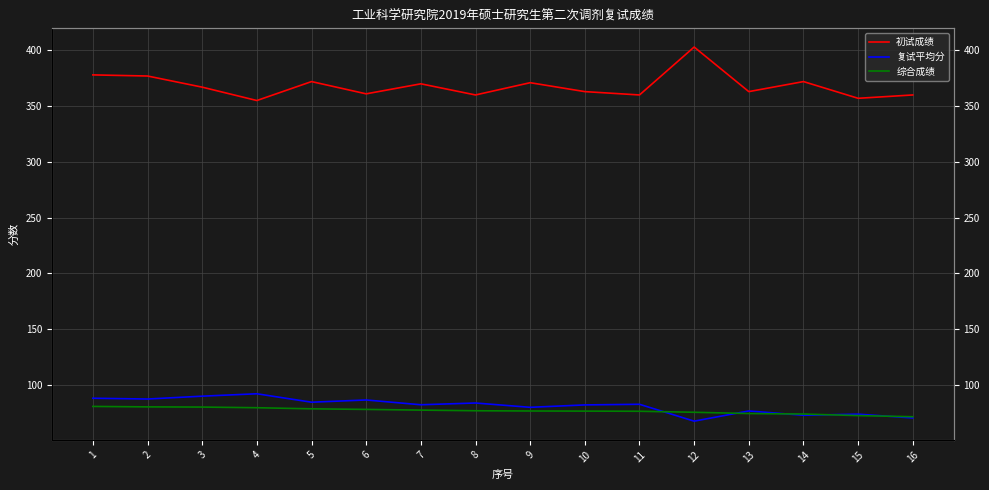

Does the chart display data point markers on the line(s)?

No